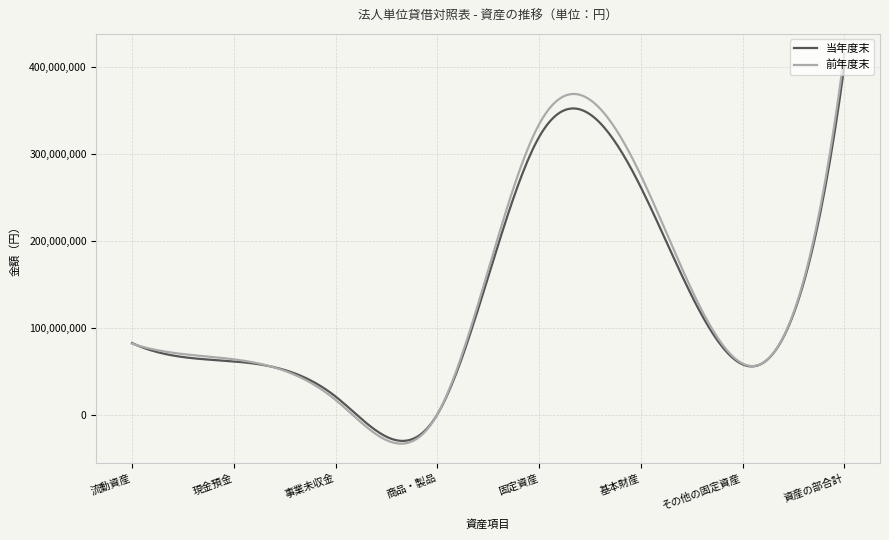

Which series has the widest spread of values?

前年度末